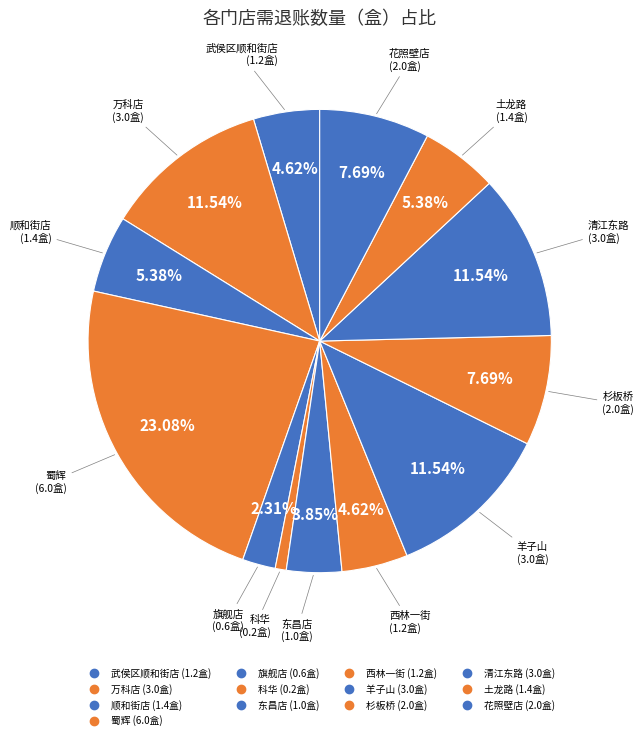

To the nearest percent, what is the average slice percentage?

8%